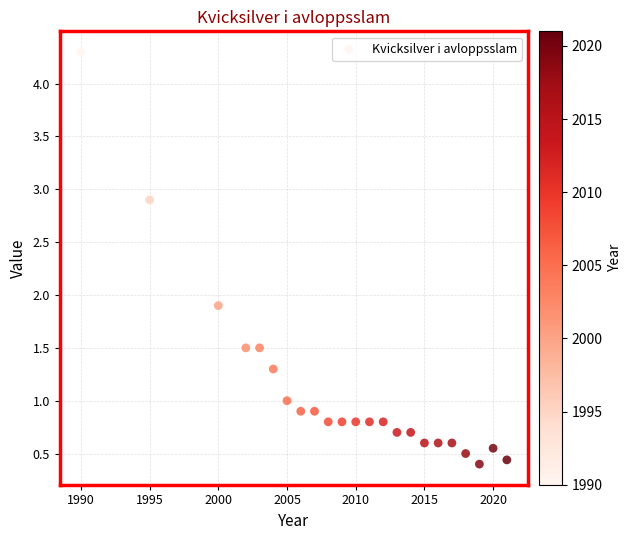

What is the range of X values (max minus min)?

31.0